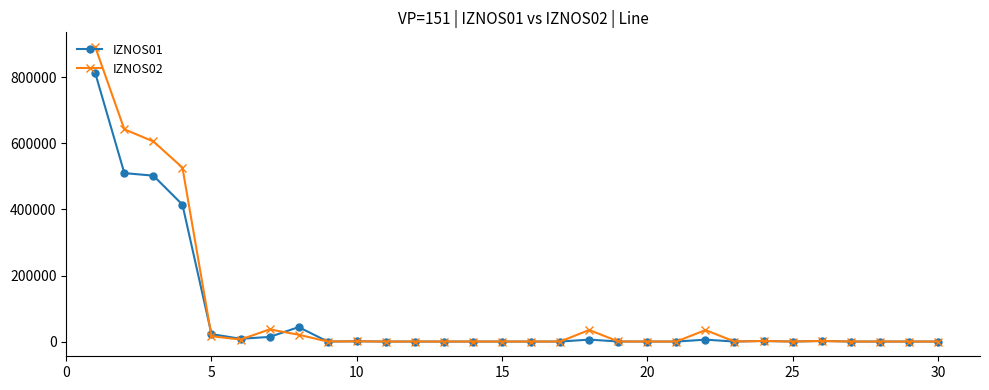

Does the chart display data point markers on the line(s)?

Yes